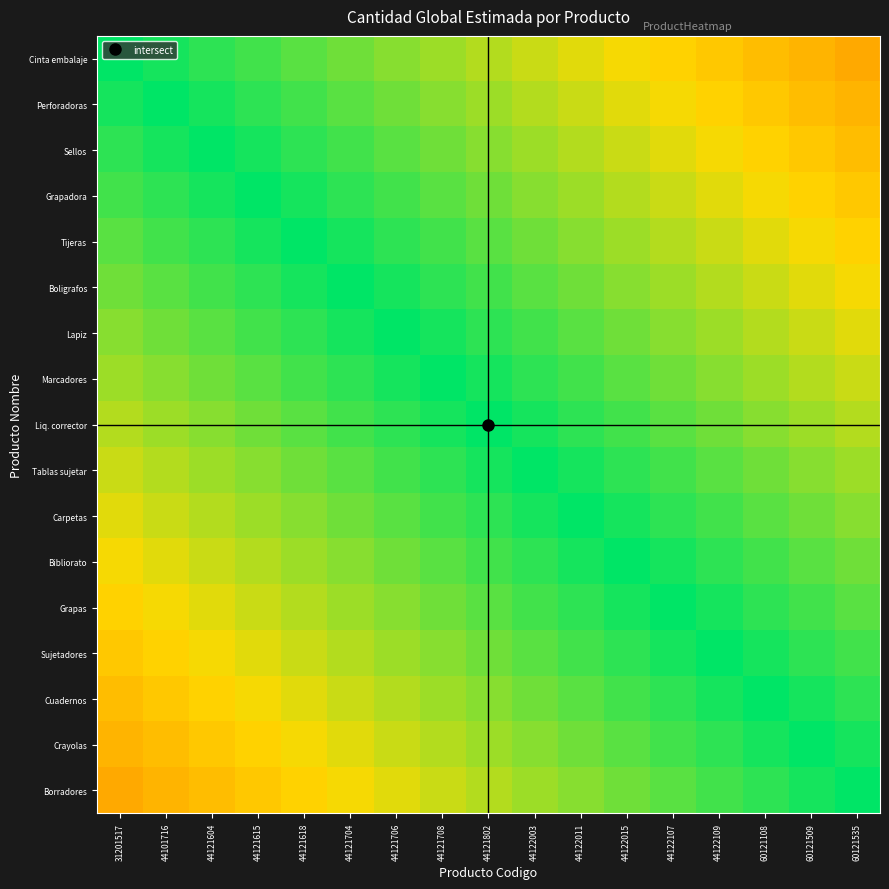

Rank the series at 60121509 from lowest to highest value.

Cinta embalaje, Perforadoras, Sellos, Grapadora, Tijeras, Boligrafos, Lapiz, Marcadores, Liq. corrector, Tablas sujetar, Carpetas, Bibliorato, Grapas, Sujetadores, Cuadernos, Borradores, Crayolas